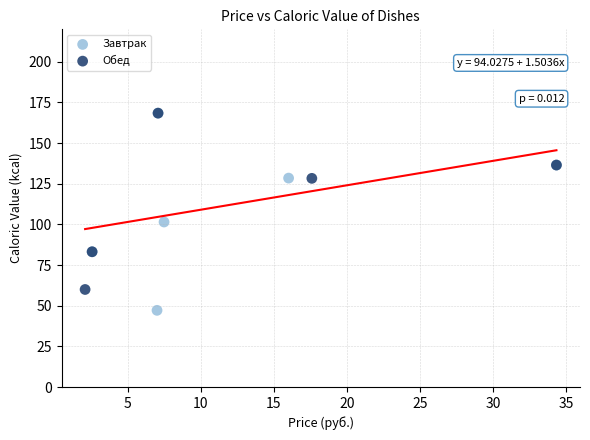

Which series has the widest spread of Y values?

Завтрак